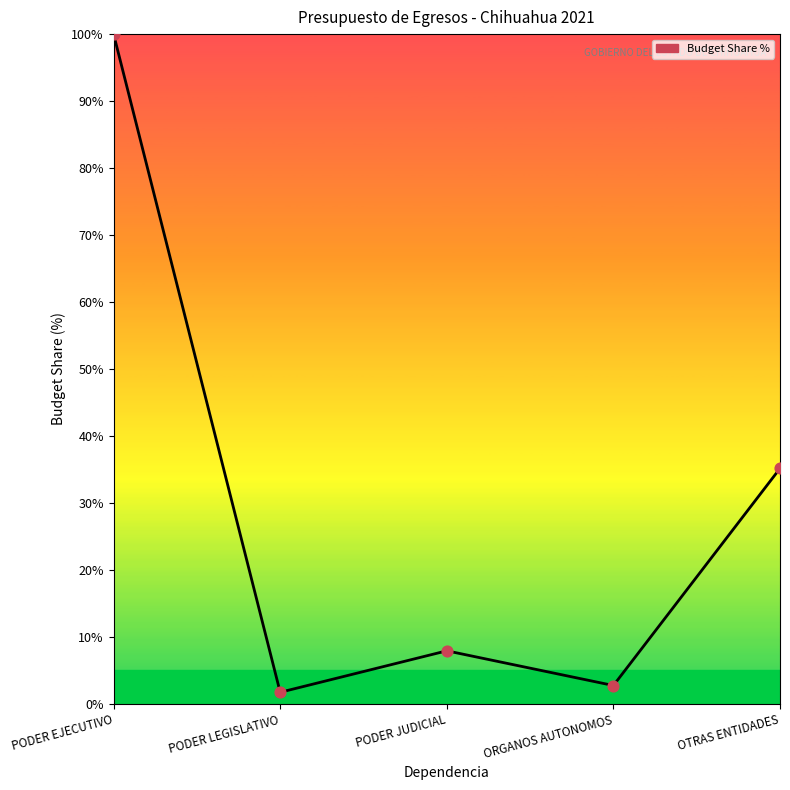

What is the ratio of the value at PODER EJECUTIVO to the value at PODER JUDICIAL?

12.6